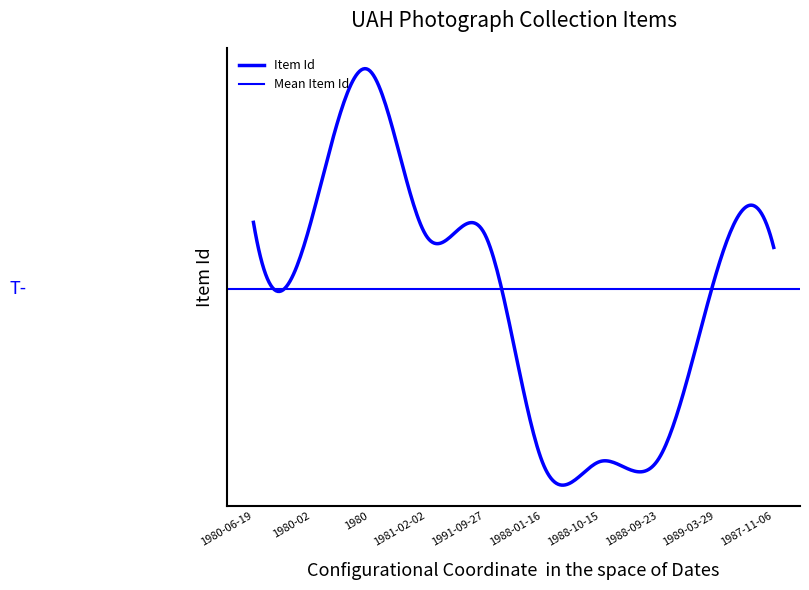

Rank the categories by value from lowest to highest.

1988-01-16, 1988-10-15, 1988-09-23, 1989-03-29, 1987-11-06, 1981-02-02, 1991-09-27, 1980-06-19, 1980-02, 1980